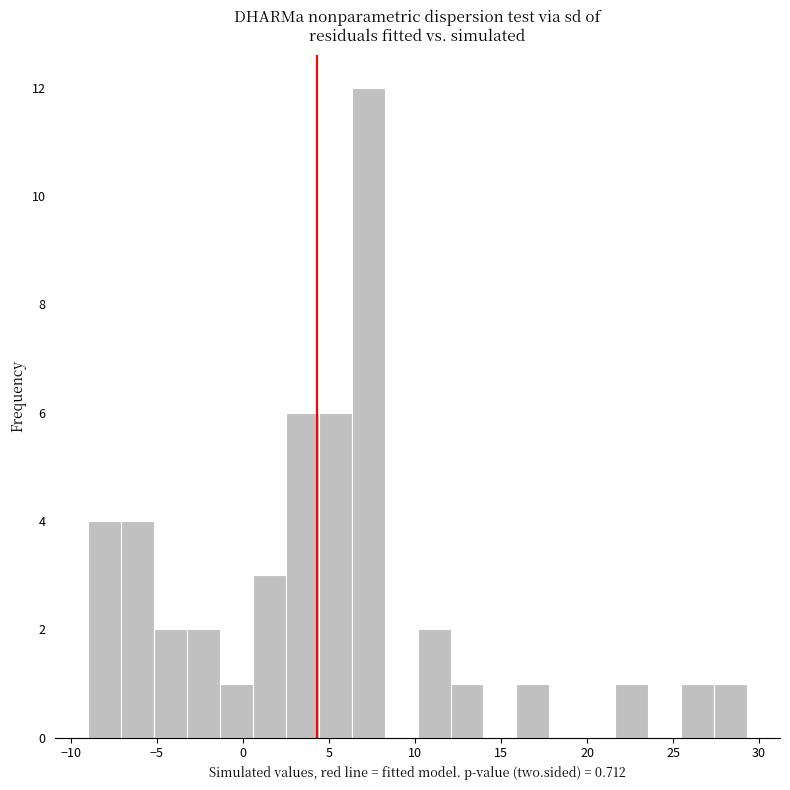

Around what value on the x-axis is the tallest bar? Give the approximate position of its centre, as read against the axis.

7.5